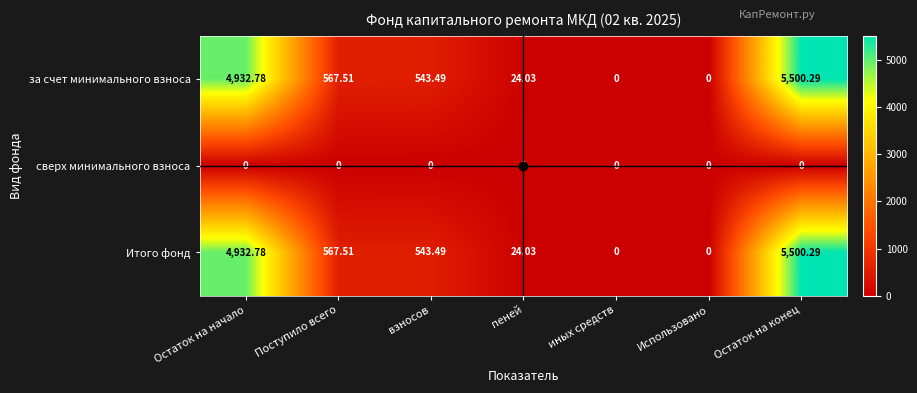

At which category is the sum across all series the highest?

Остаток на конец